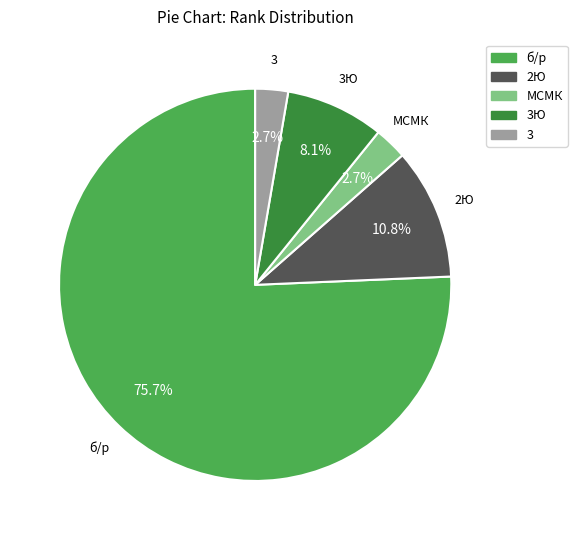

Is there any slice that represents more than half of the pie?

Yes